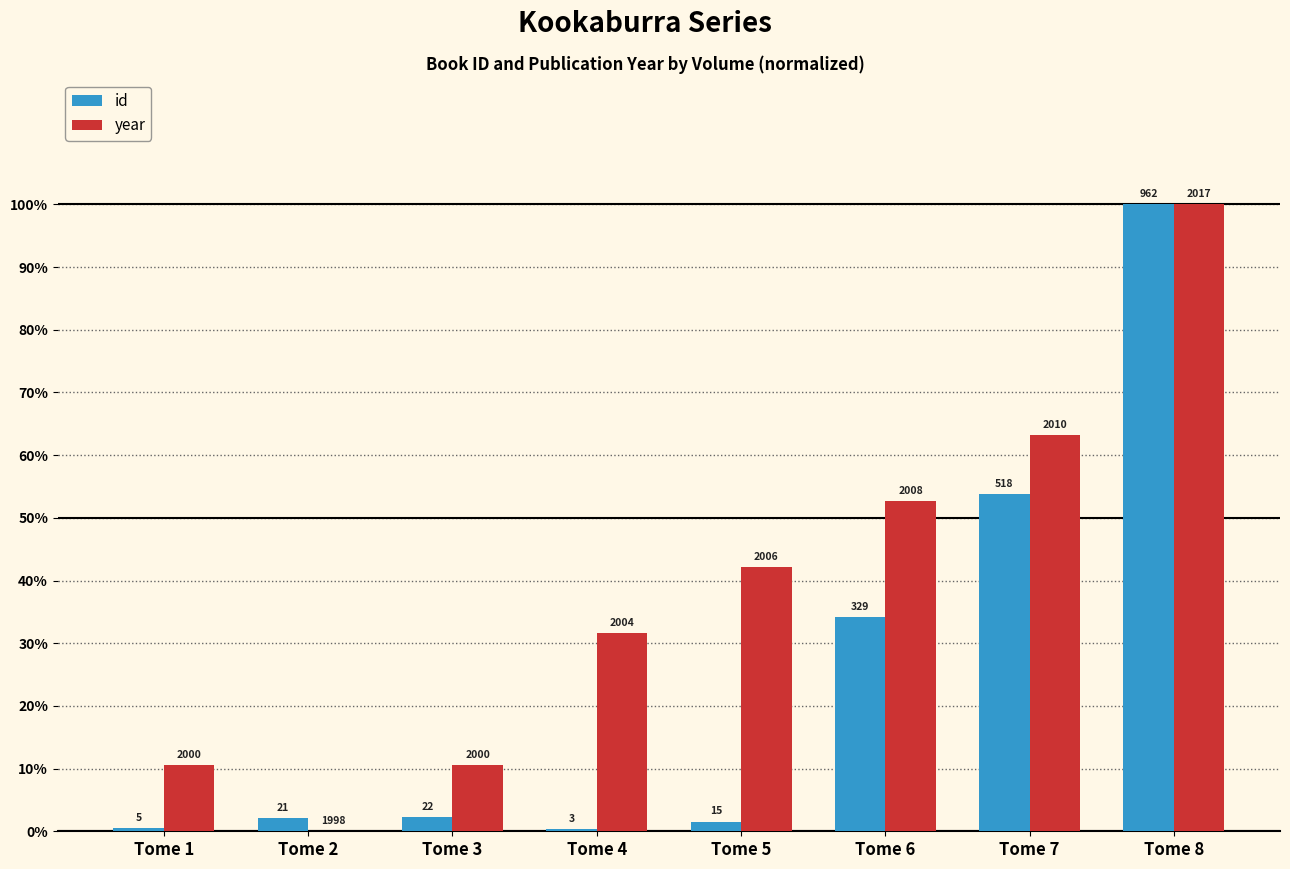

How many groups of bars are there?

8